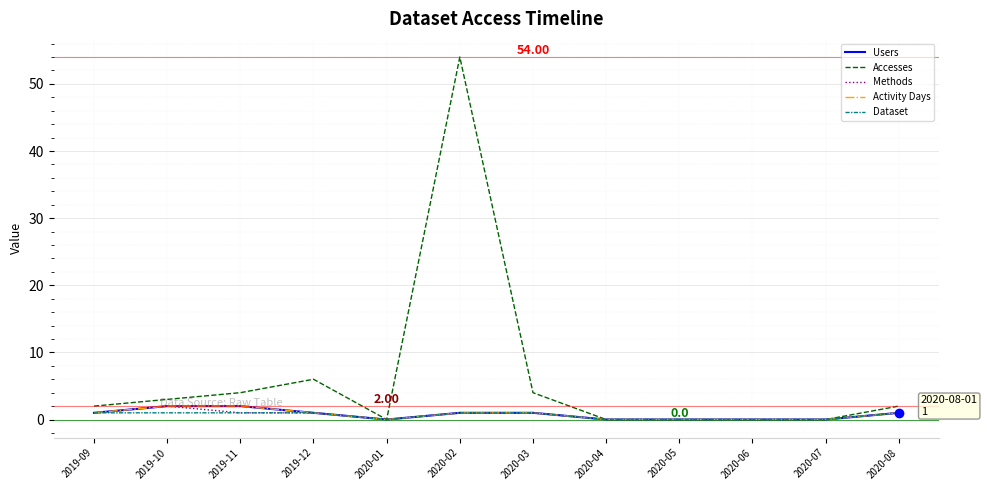

True or false: Methods has a value of 1 at 2020-03.

True